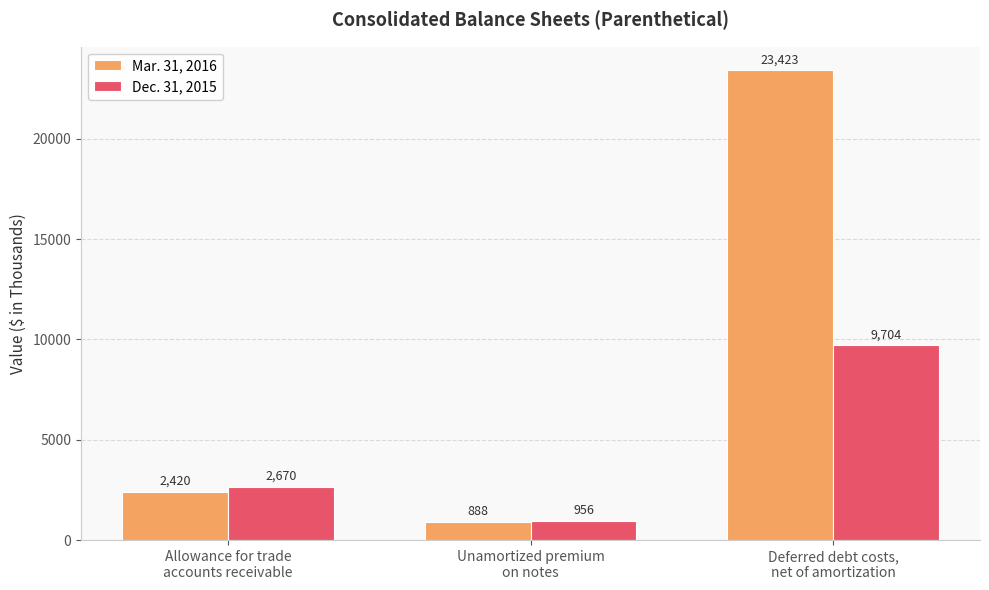

Are the bars grouped side by side (vs. stacked)?

Yes